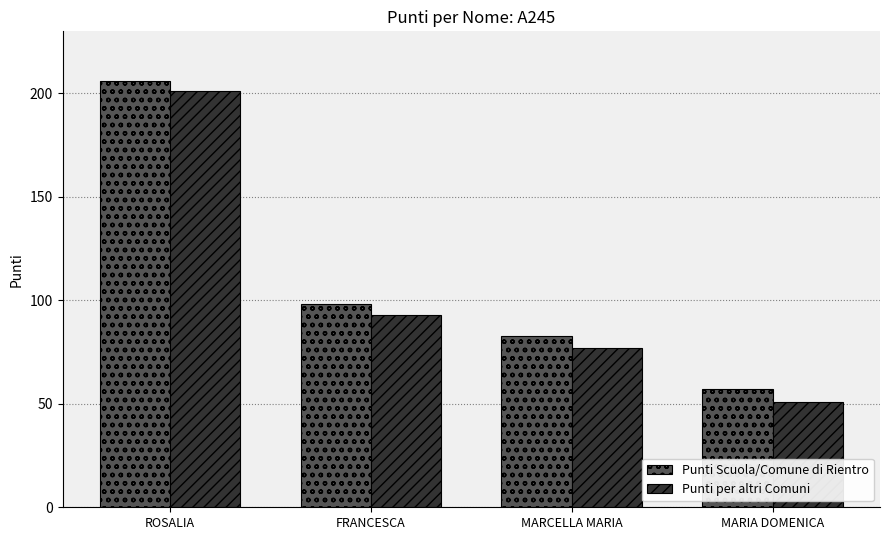

How many distinct data groups are displayed?

2